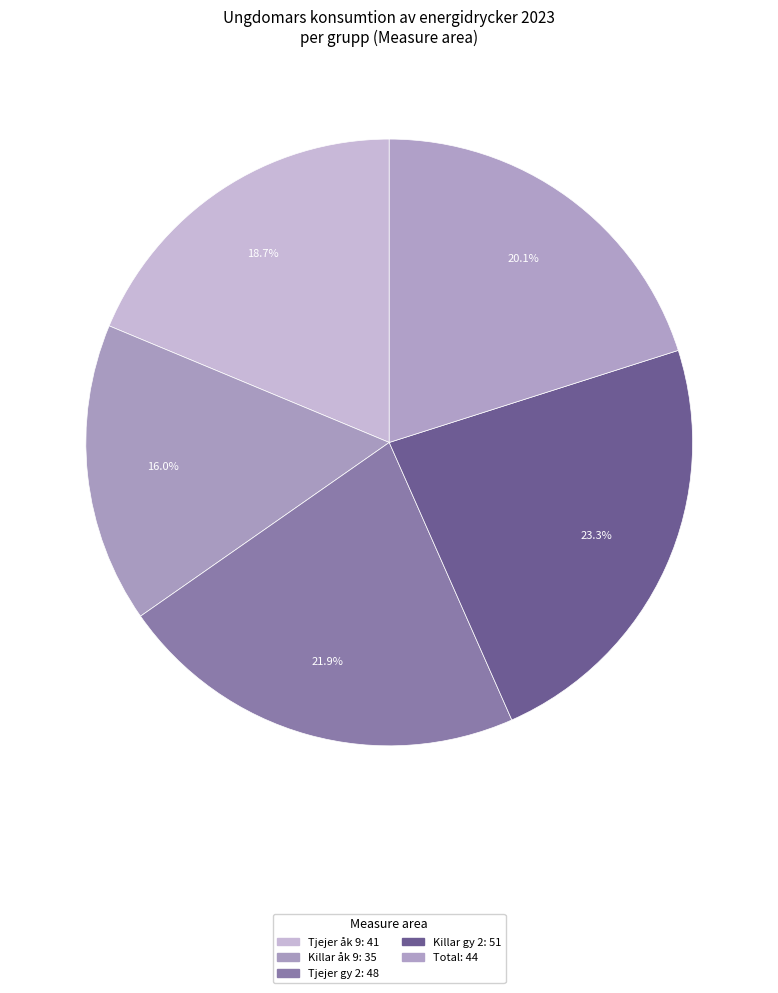

The Total slice represents 20% of the pie. True or false?

True